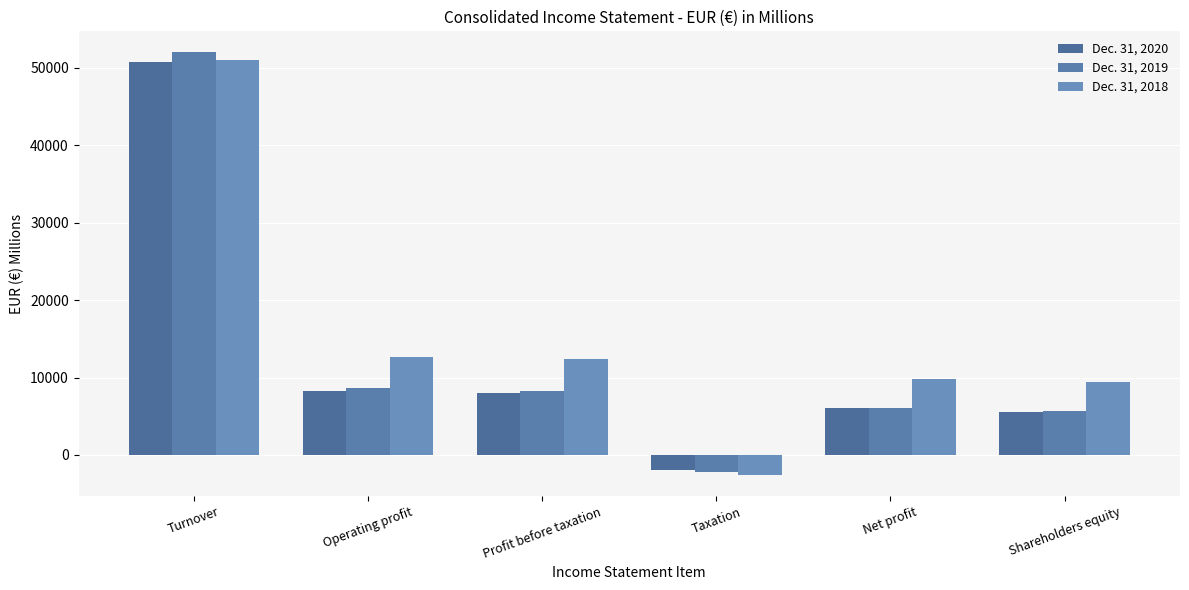

What is the label of the 4th bar from the right?

Profit before taxation